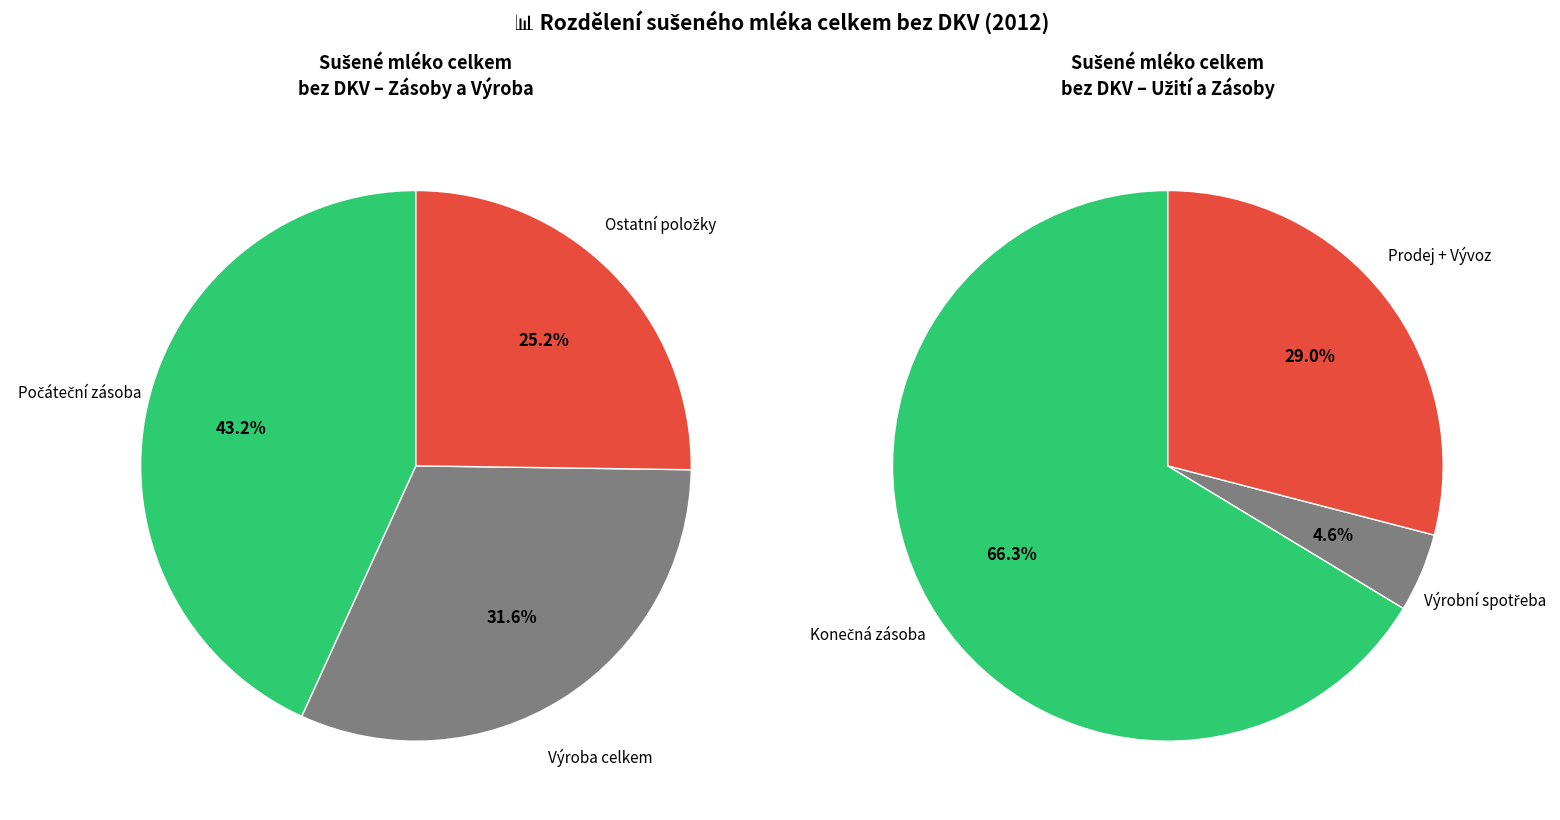

The Konečná zásoba slice represents 20% of the pie. True or false?

False